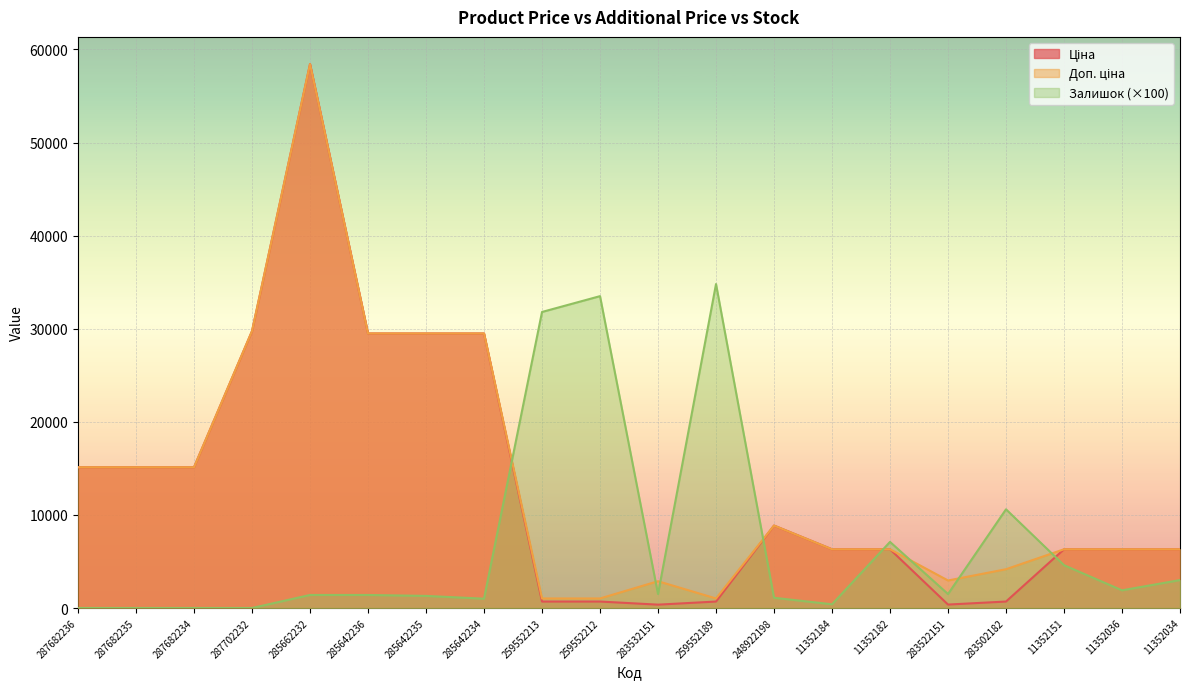

How many lines are shown in the chart?

3